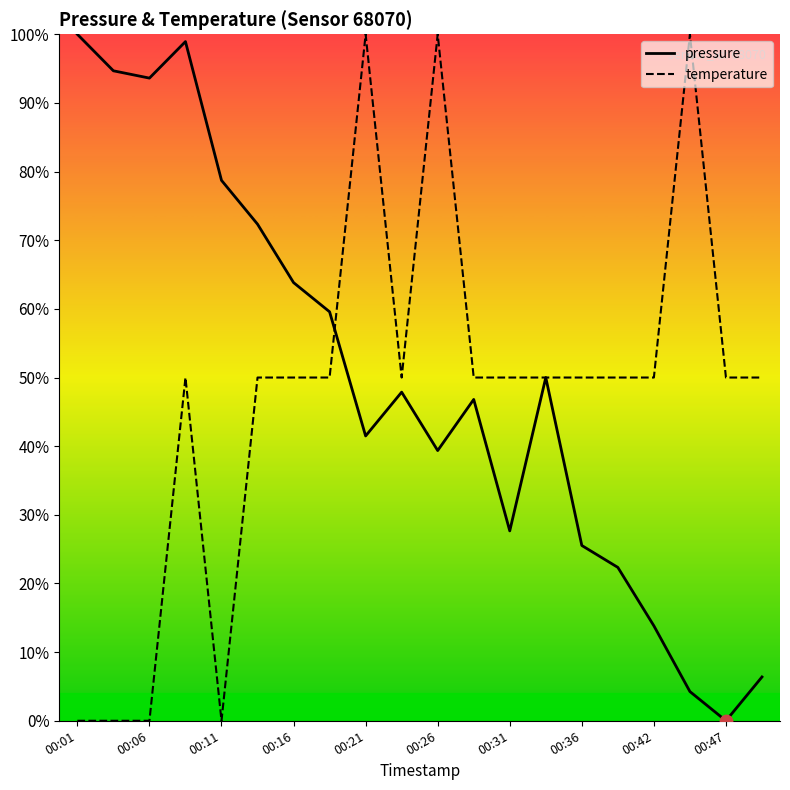

What are all the series names shown in the legend?

pressure, temperature